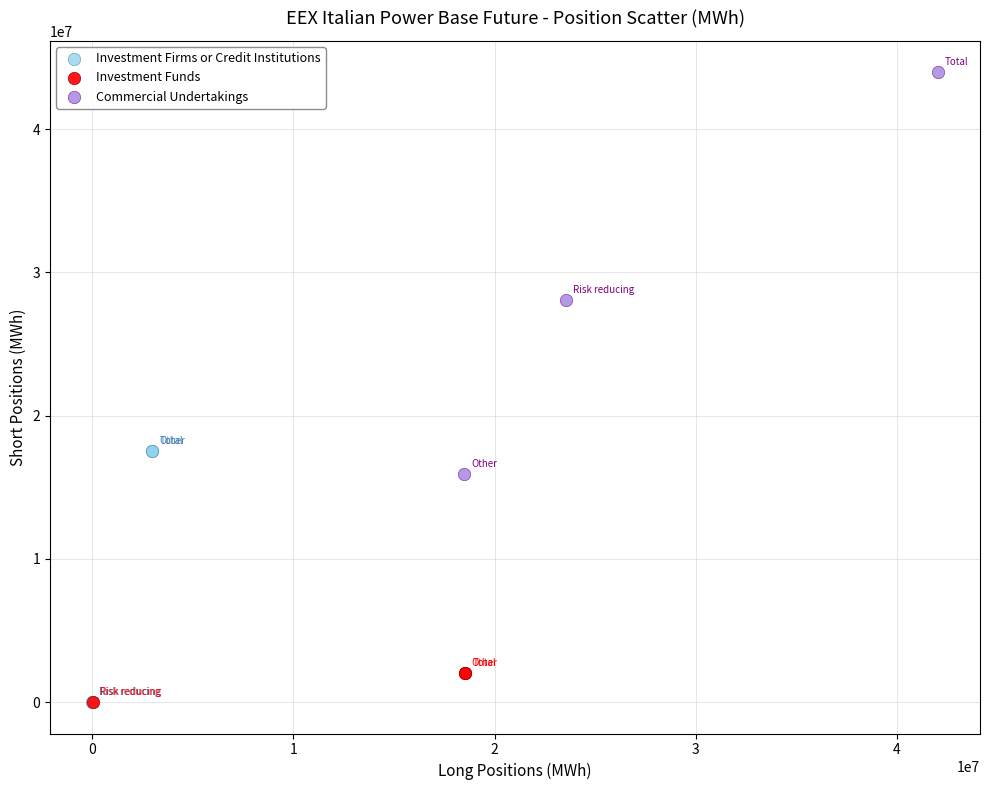

What are all the series names shown in the legend?

Investment Firms or Credit Institutions, Investment Funds, Commercial Undertakings